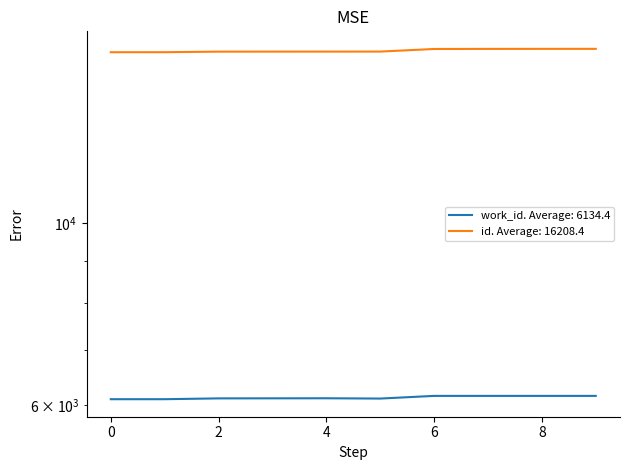

True or false: work_id and id intersect in this chart.

False